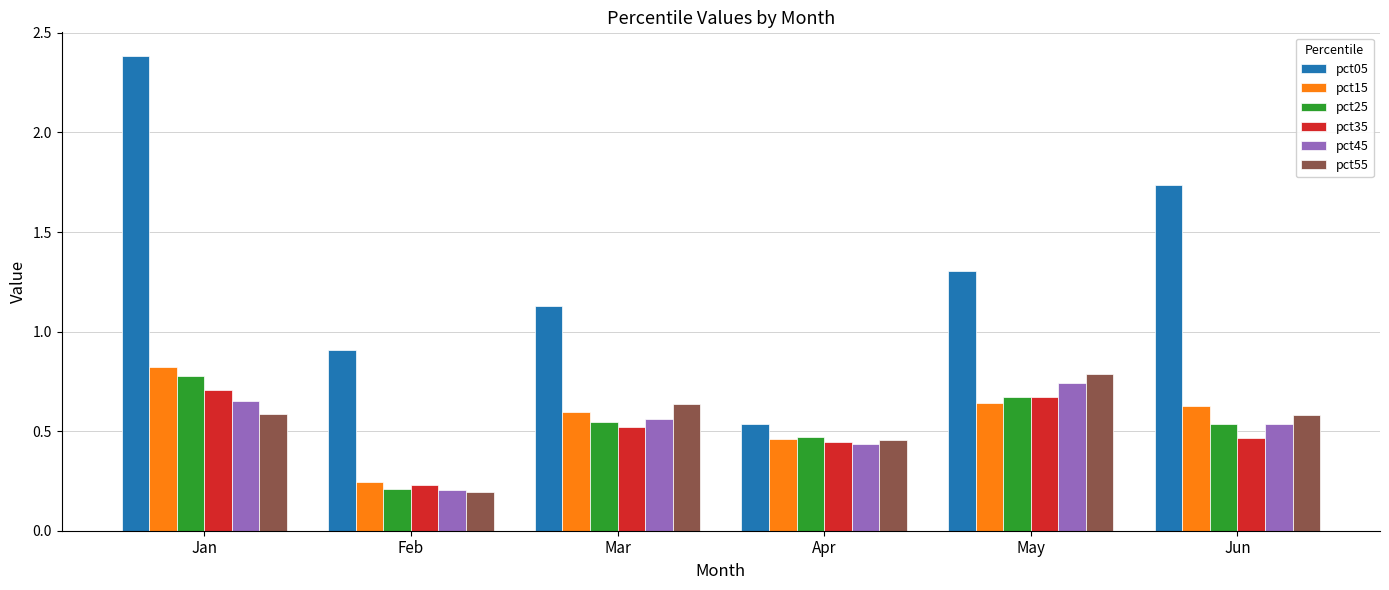

At how many categories does at least one series exceed 1?

4